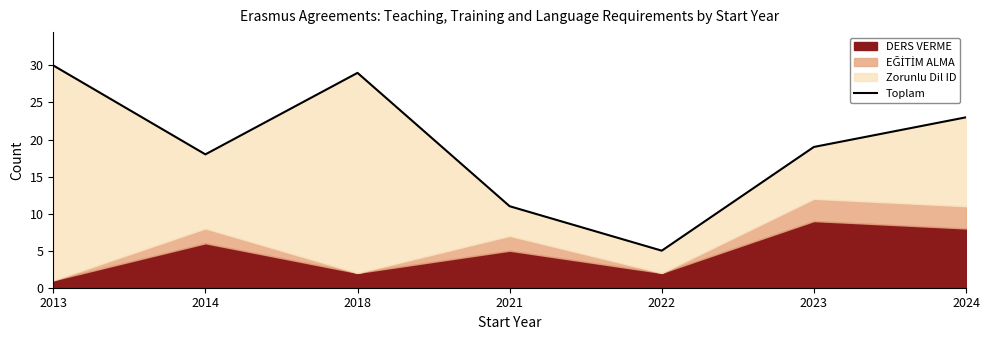

Reading left to right, extract all data points from this chart.

30	18	29	11	5	19	23